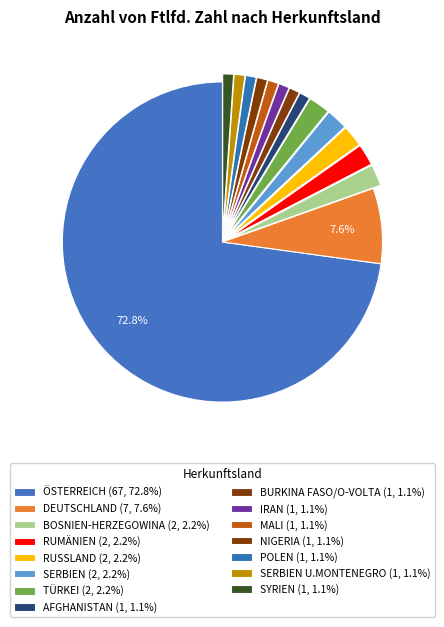

How many segments does this pie chart have?

15